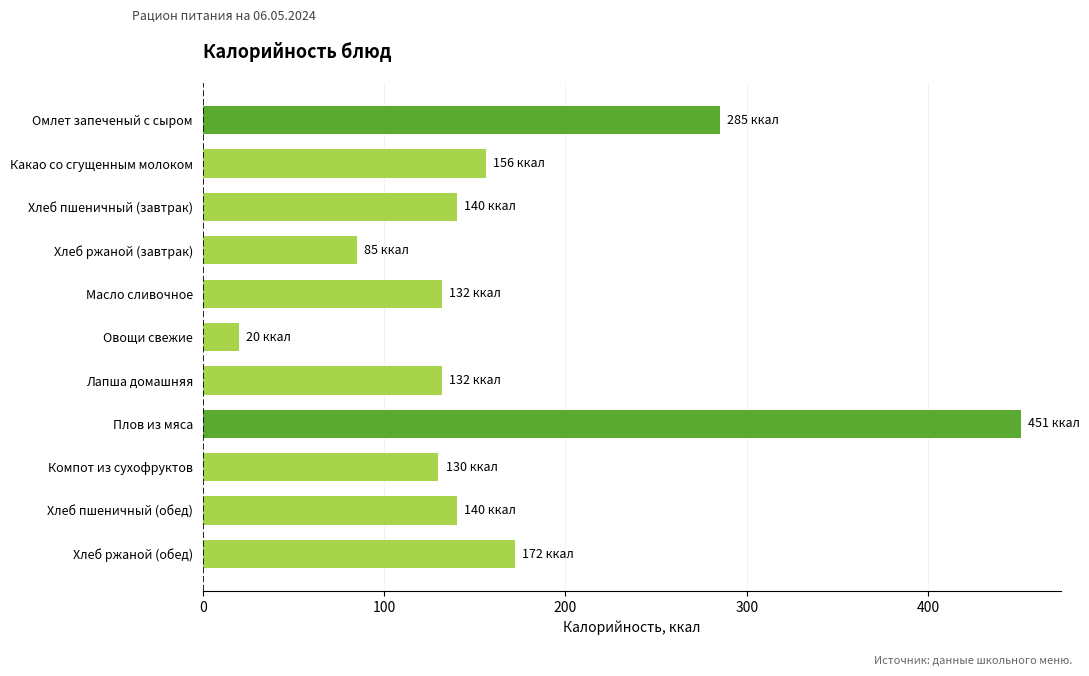

What is the label of the 4th bar from the bottom?

Плов из мяса